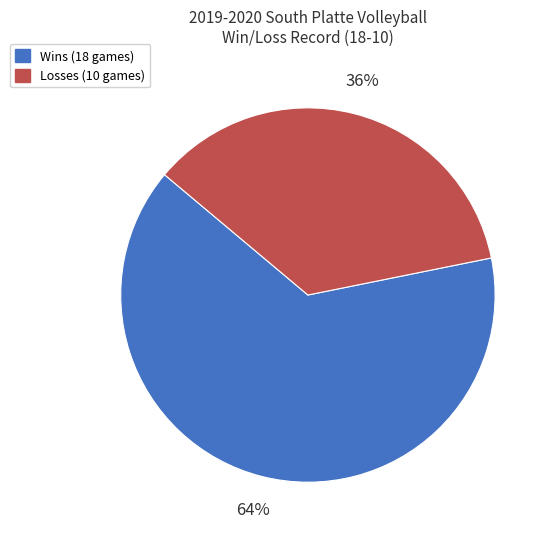

Between Wins and Losses, which is larger?

Wins